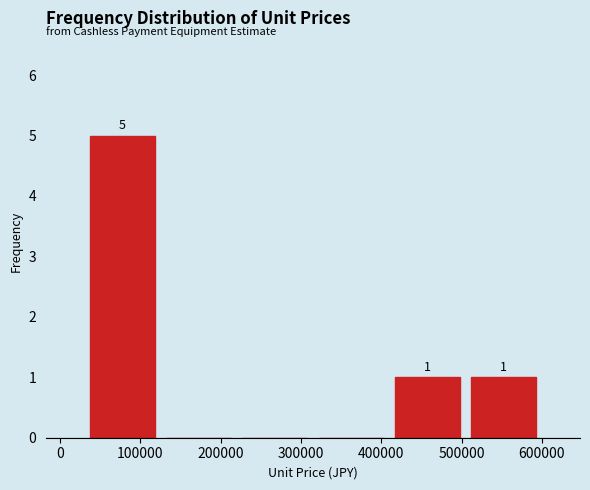

Which range on the x-axis has the tallest bar?

30000 to 125000